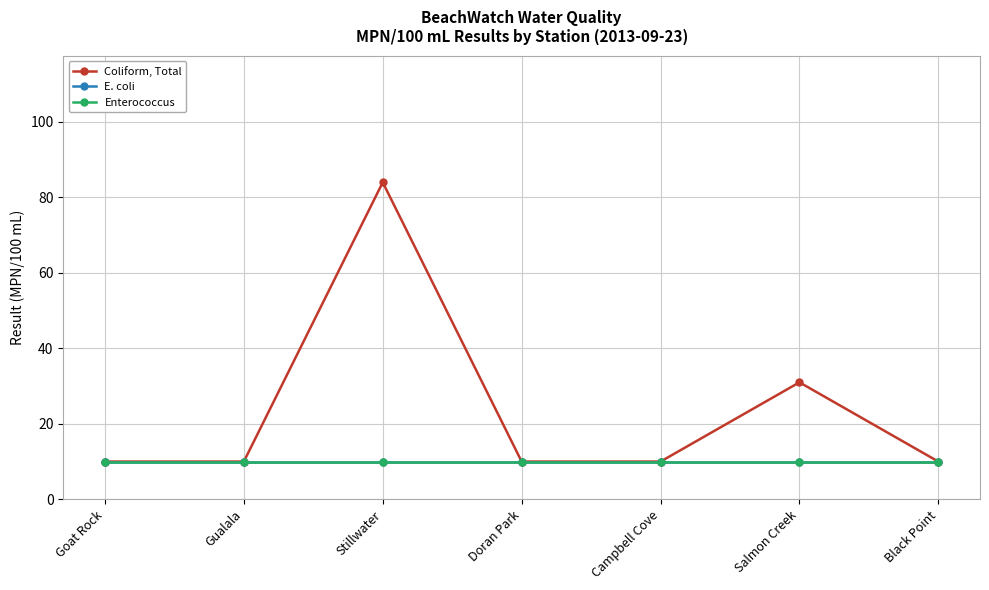

At Gualala, list the series in order from largest to smallest.

Coliform, Total, E. coli, Enterococcus